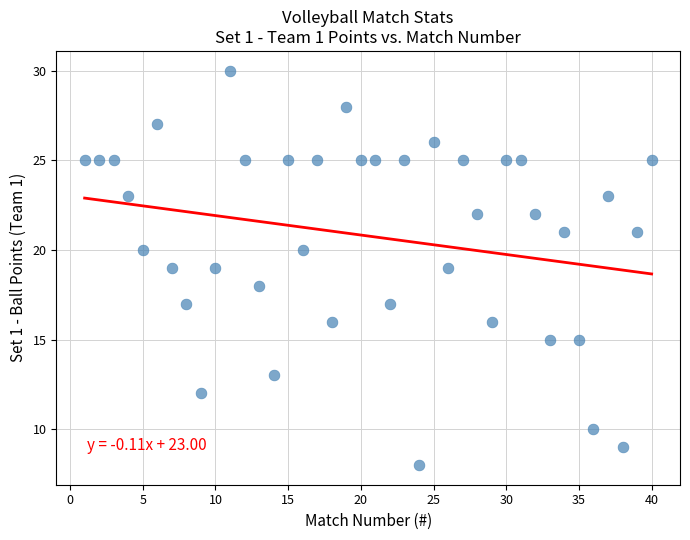

What is the range of X values (max minus min)?

39